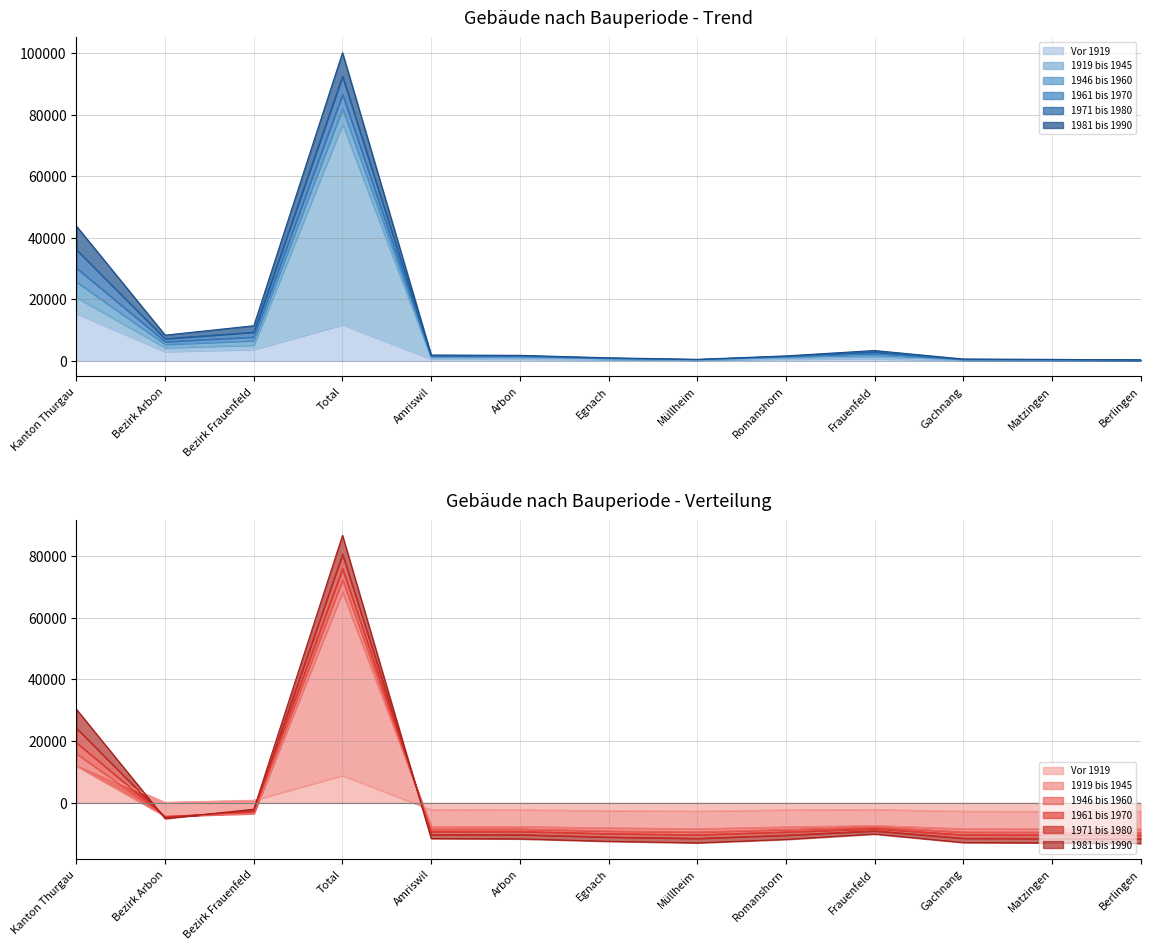

At which category is the sum across all series the highest?

Total